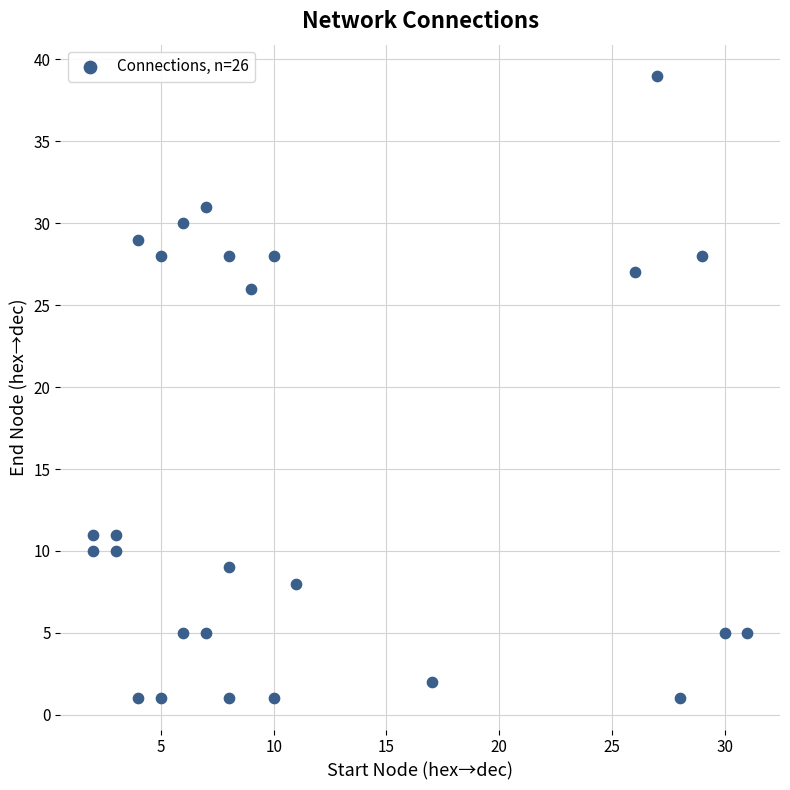

What Y value in the scatter plot is closest to 20?

26